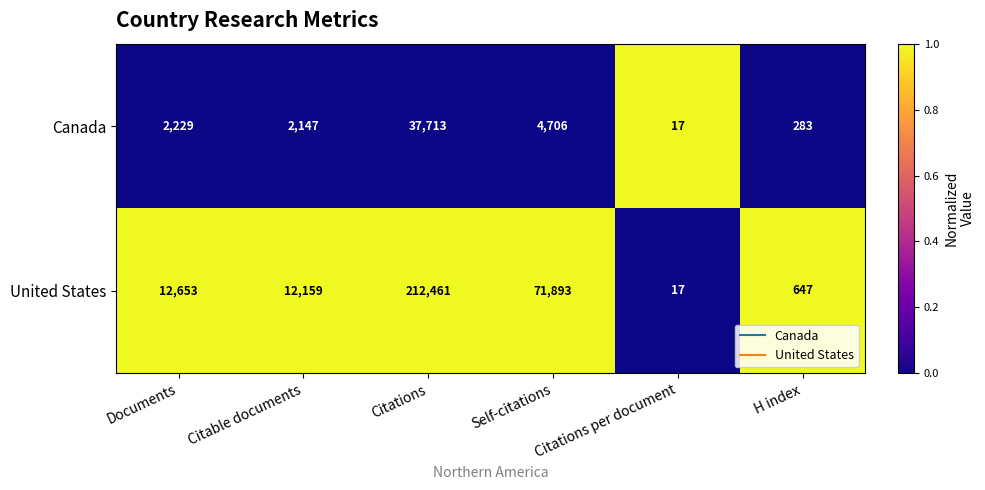

Where is United States nearest to the value 106239?

Self-citations